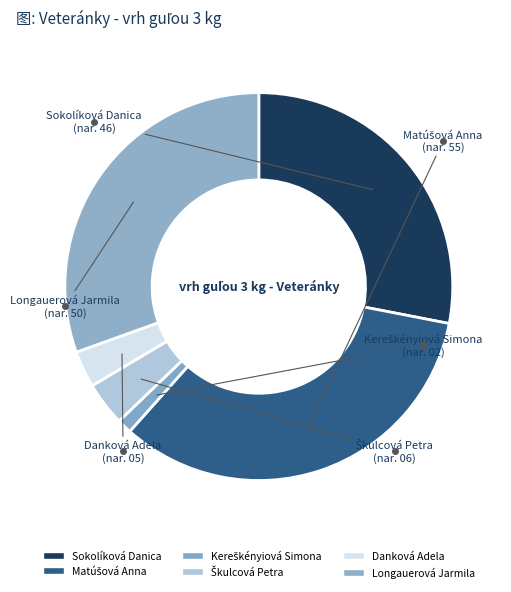

Is there a majority slice in this chart?

No